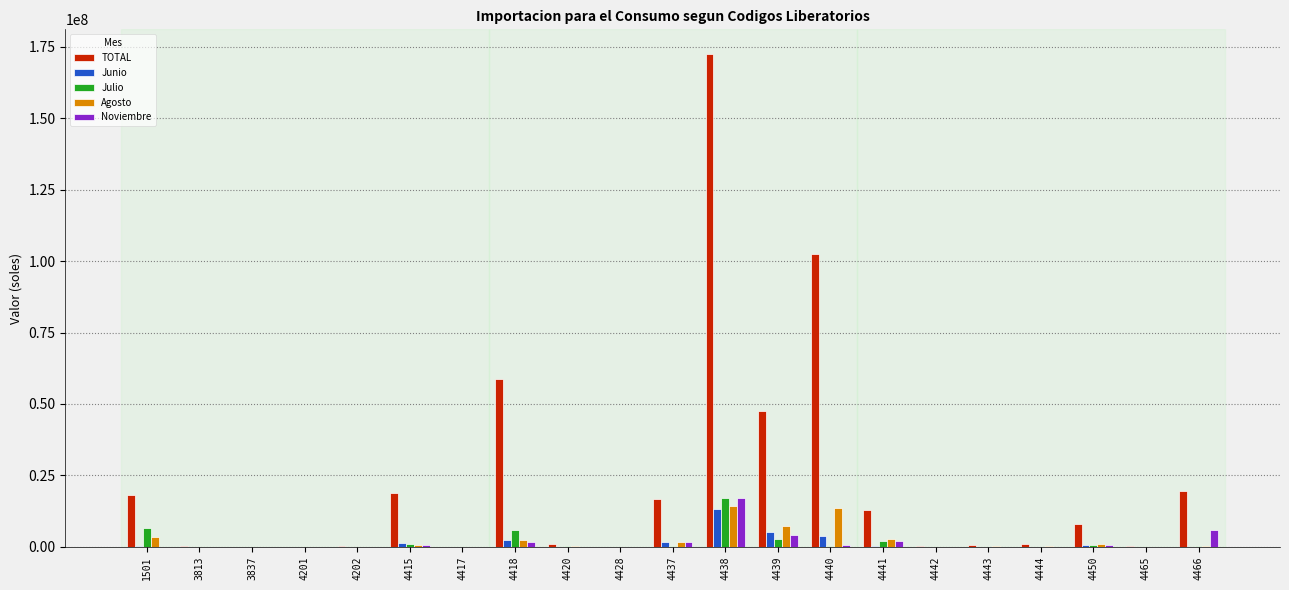

Which series has the widest spread of values?

TOTAL